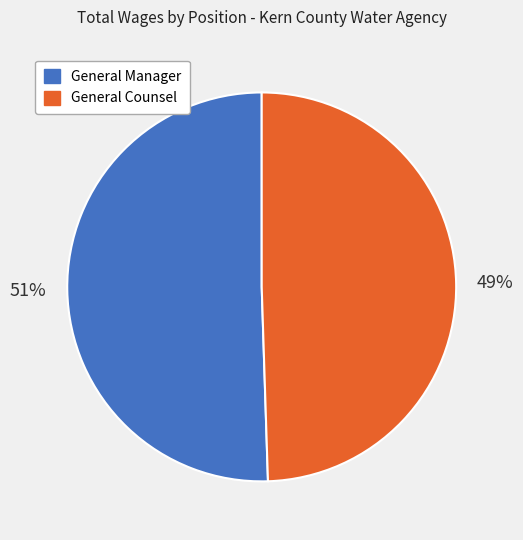

Is there any slice that represents more than half of the pie?

Yes